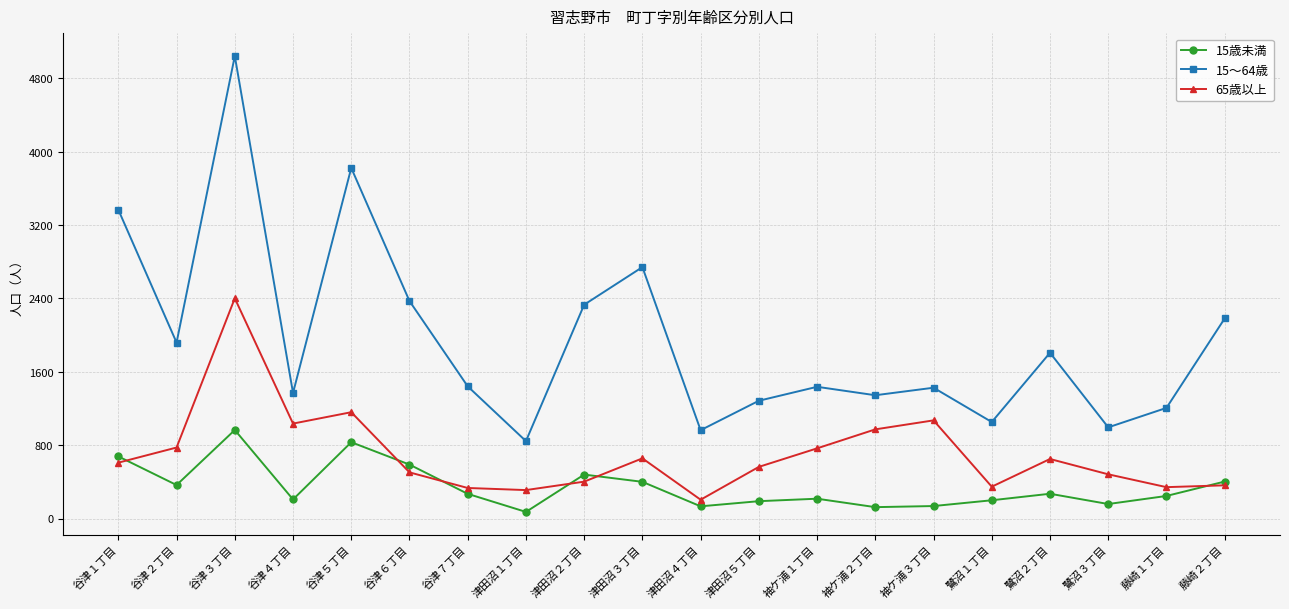

Which series has the largest total across all categories?

15～64歳